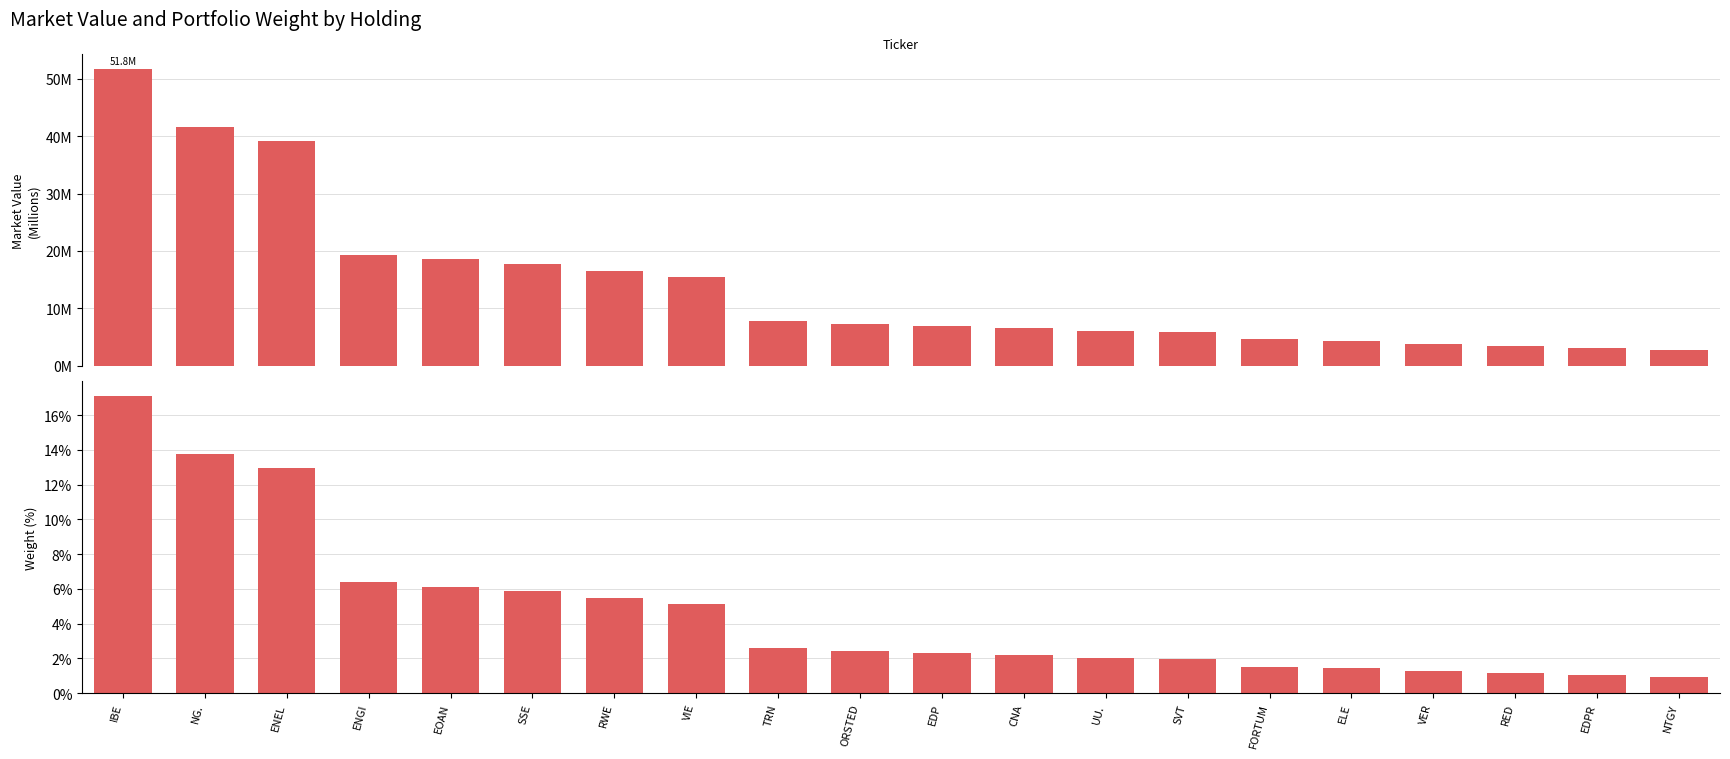

What is the label of the 18th bar from the right?

ENEL